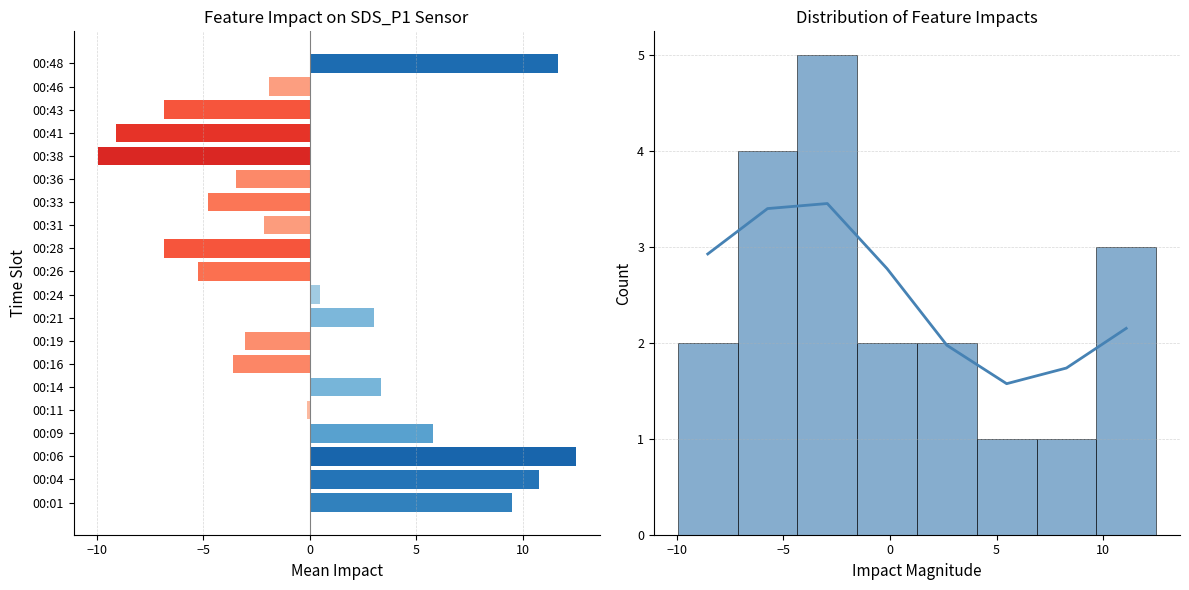

The chart shows a value of 17.0 at 00:06. True or false?

False